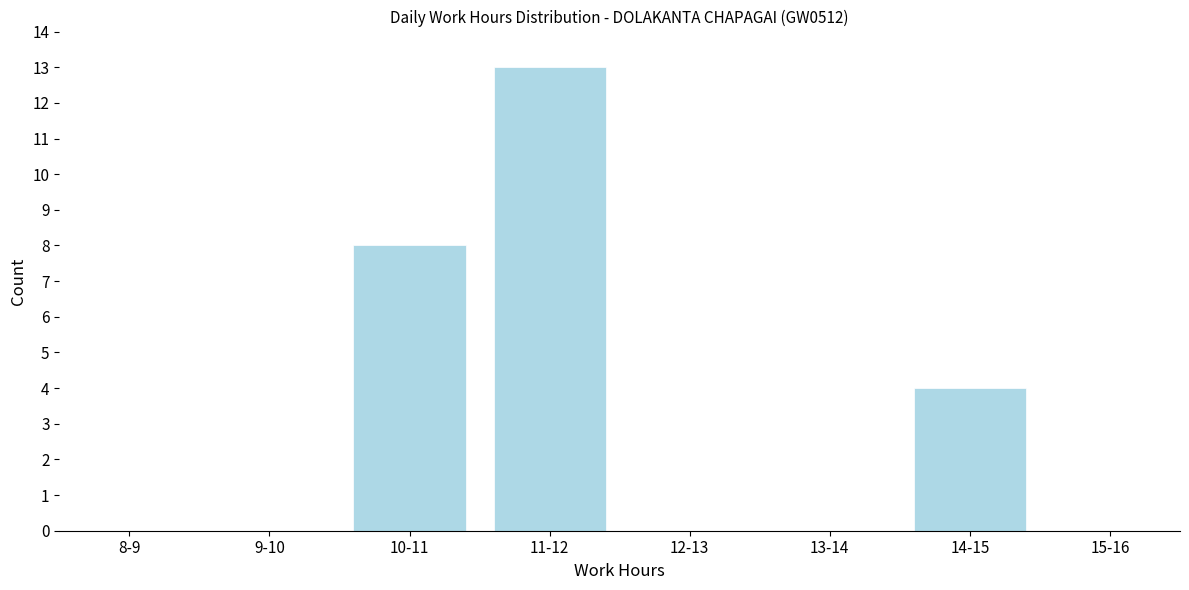

Reading left to right, extract all data points from this chart.

8-9=0	9-10=0	10-11=8	11-12=13	12-13=0	13-14=0	14-15=4	15-16=0